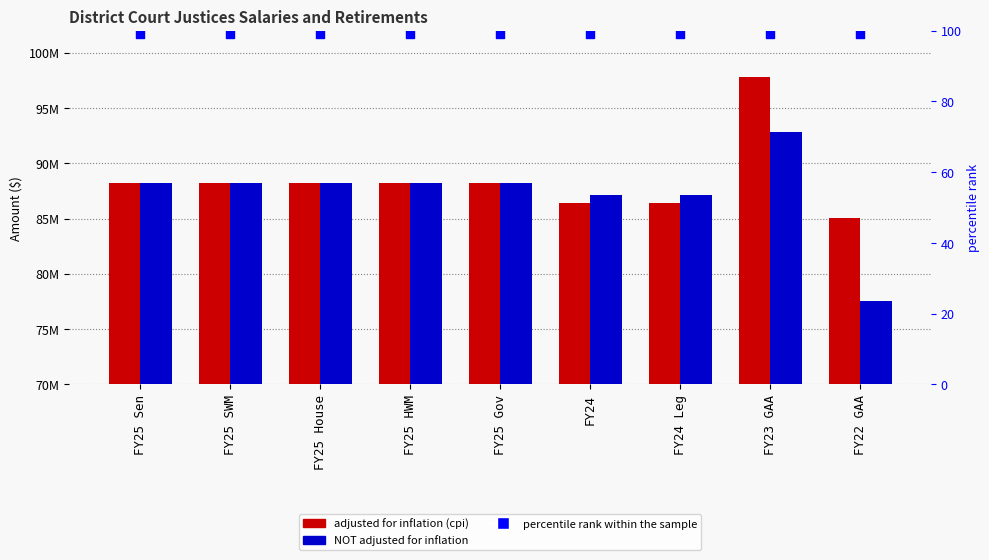

What is the total value across all series at FY25 Gov?

176358267